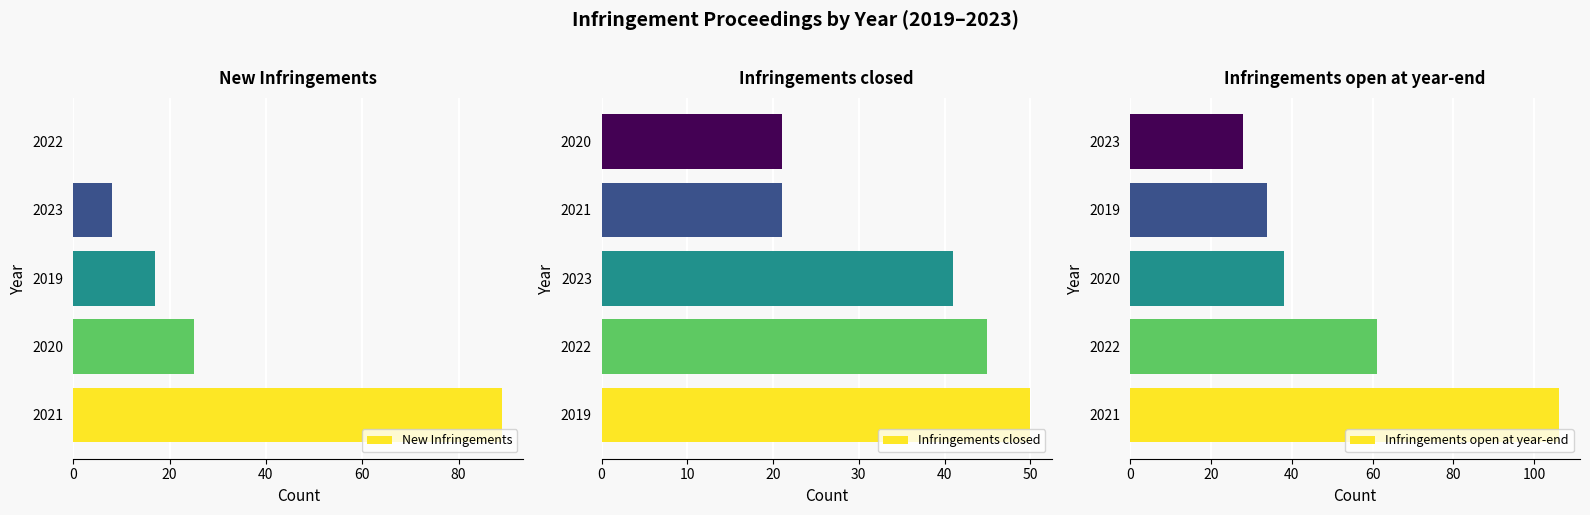

Where is Infringements closed nearest to the value 35?

2023